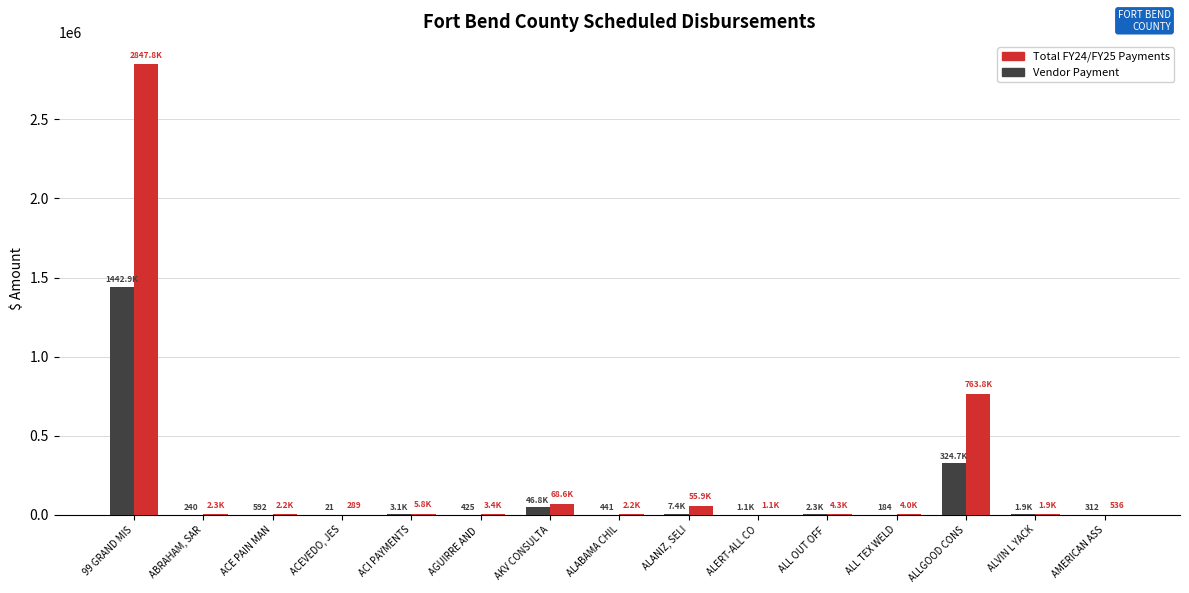

Where does the Total FY24/FY25 Payments series first go above 3384?

99 GRAND MIS